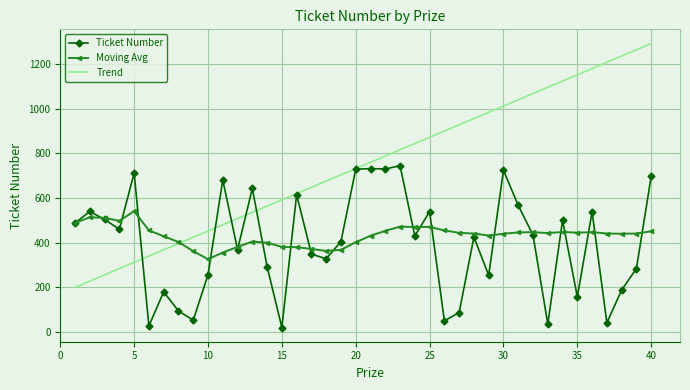

Which series has the largest total across all categories?

Trend